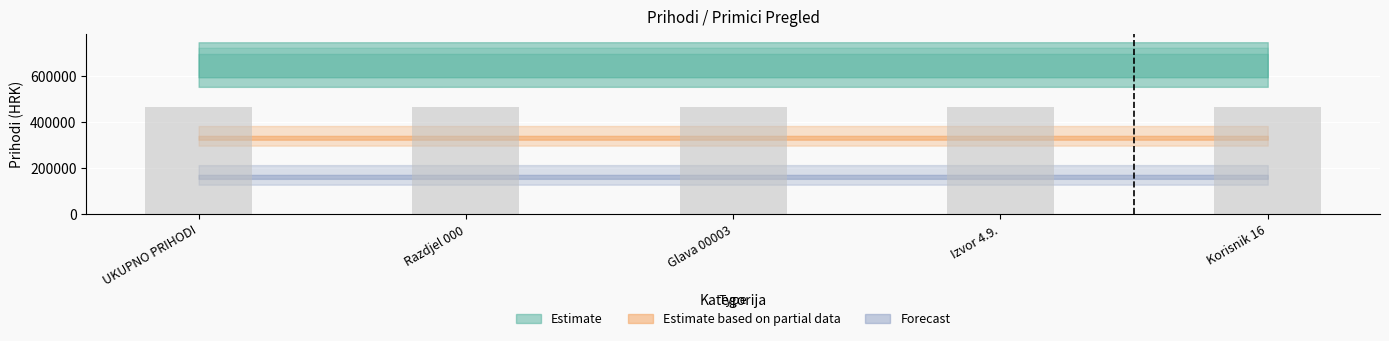

What is the label of the 3rd bar from the right?

Glava 00003